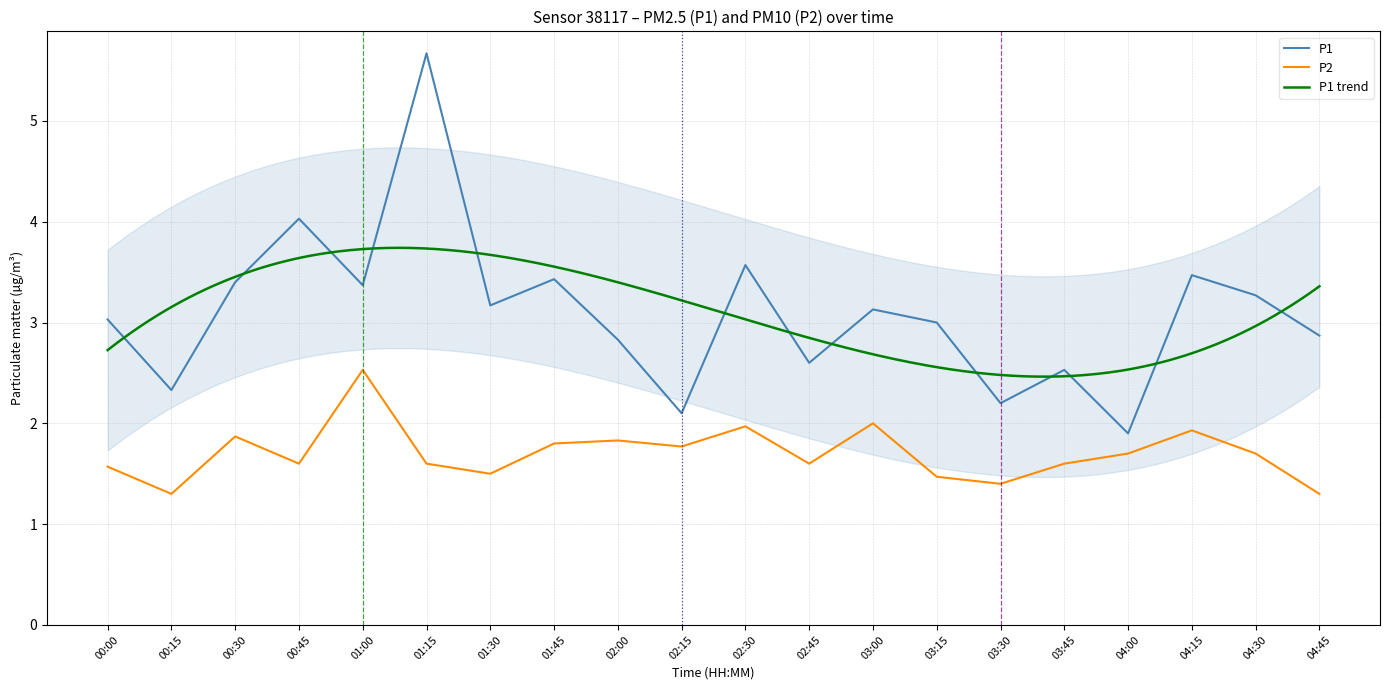

What is the minimum value for P1?

1.9